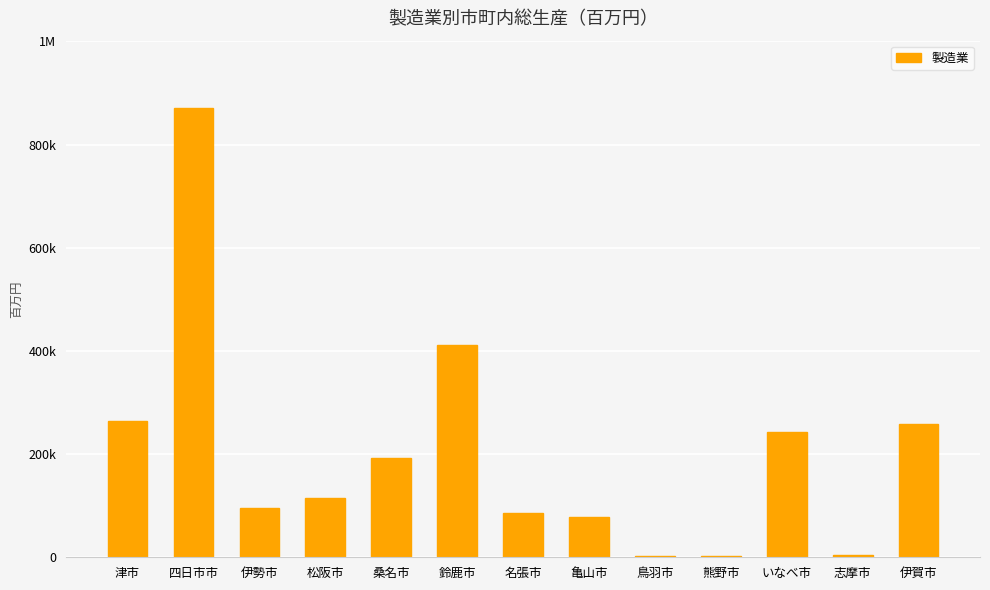

Reading left to right, extract all data points from this chart.

津市=263826	四日市市=870814	伊勢市=96116	松阪市=114466	桑名市=191799	鈴鹿市=411199	名張市=85598	亀山市=77408	鳥羽市=3321	熊野市=2274	いなべ市=243638	志摩市=4838	伊賀市=258039